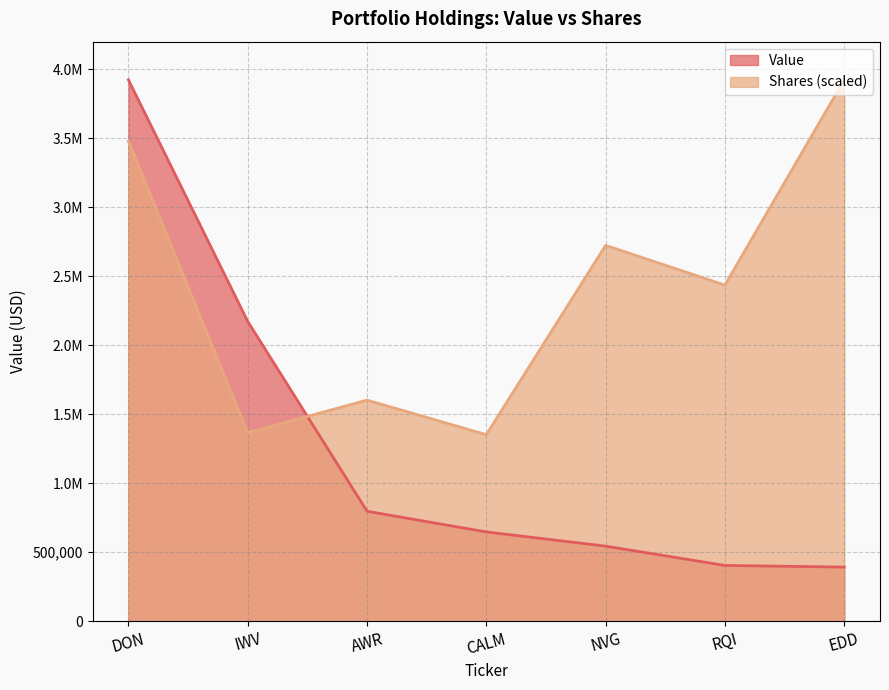

True or false: Shares or principal amount has a value of 2435457.3 at RQI.

True